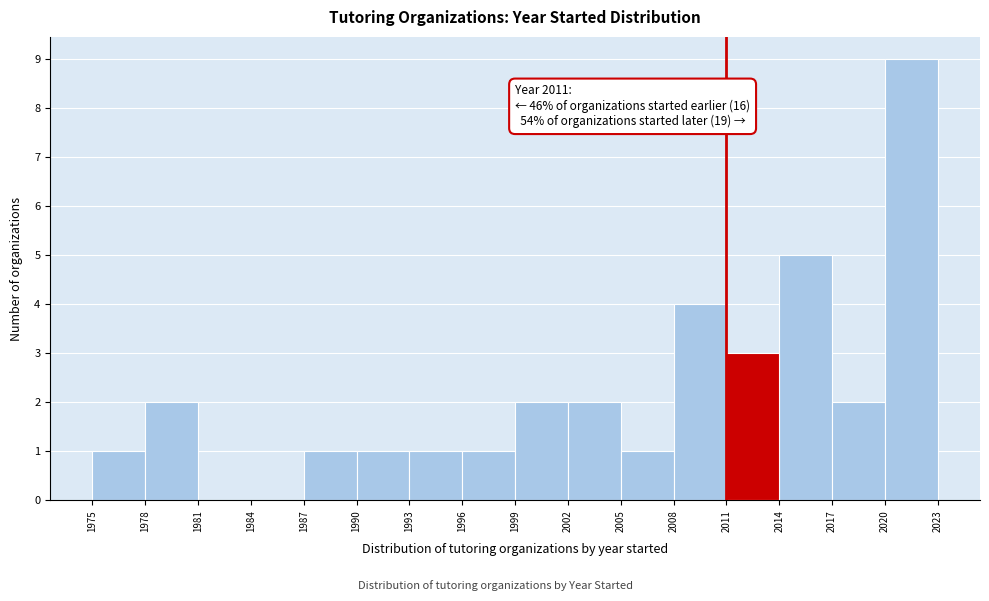

Over which range of the x-axis is the bar tallest?

2020 to 2023